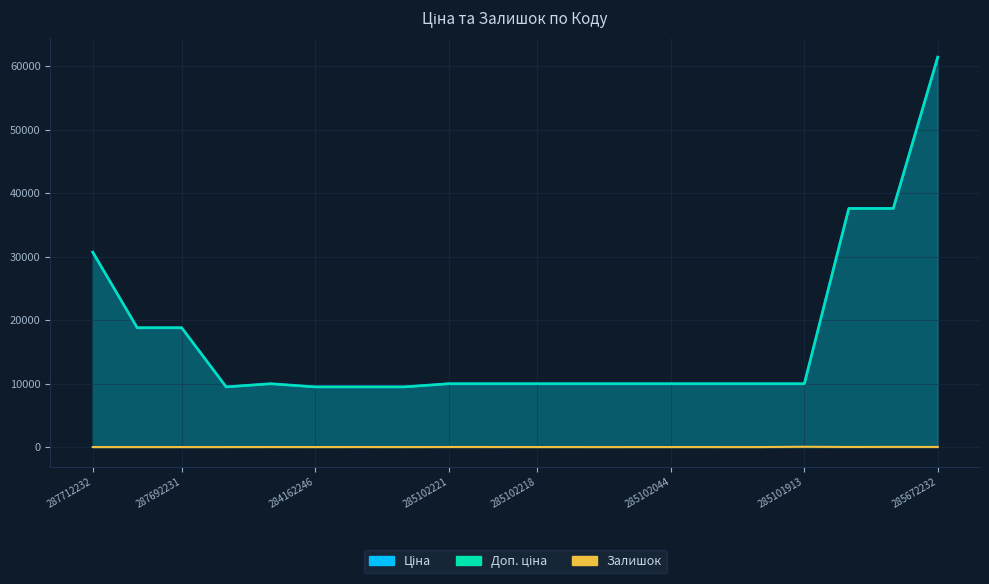

What is the label of the 17th point from the right?

284162248